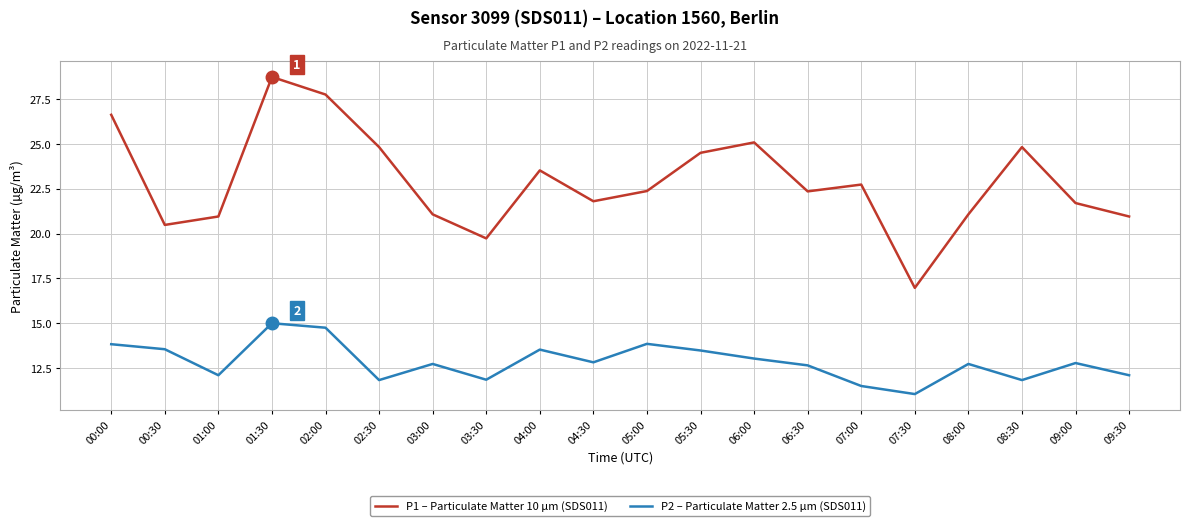

What is the total value across all series at 03:00?

33.8